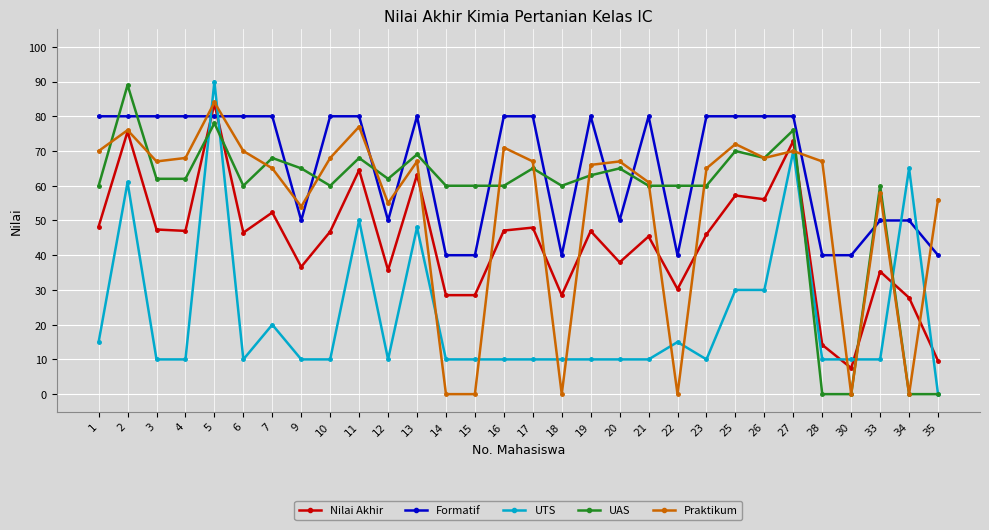

What is the difference between the highest and lowest values at 3?

70.0